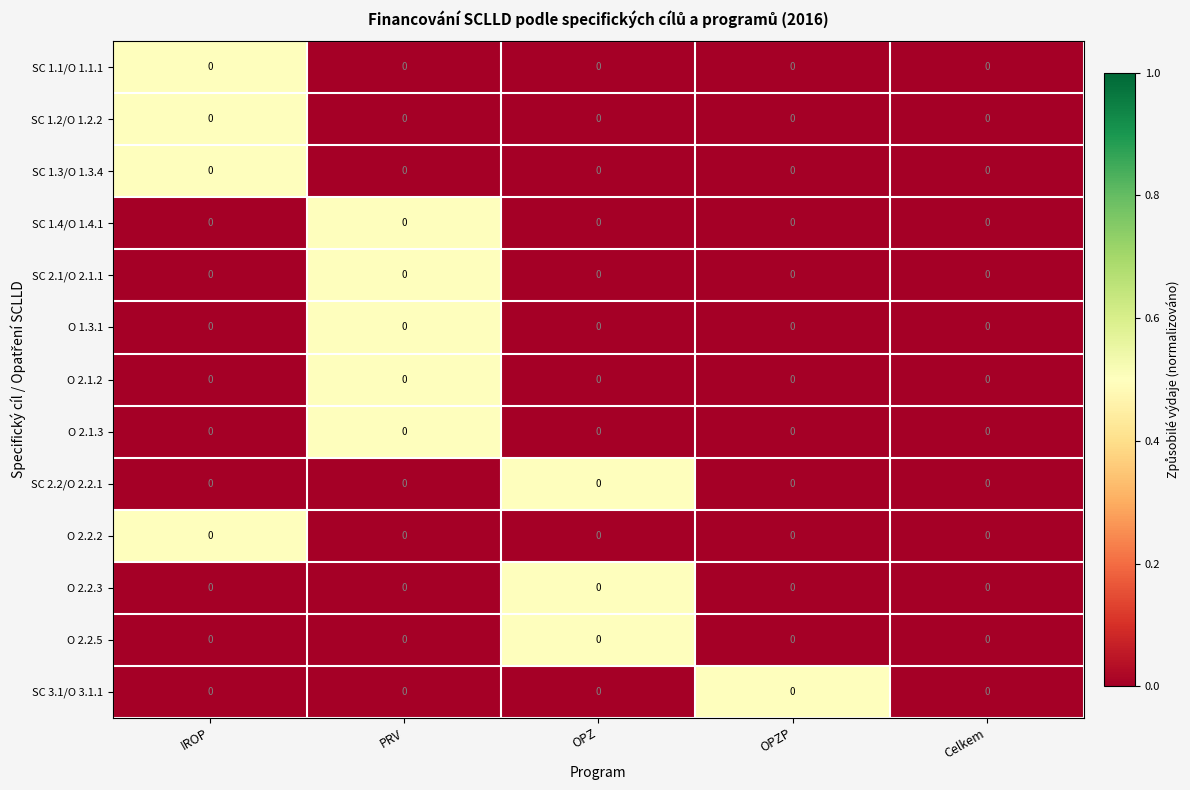

Which series has the largest total across all categories?

SC 1.1/O 1.1.1